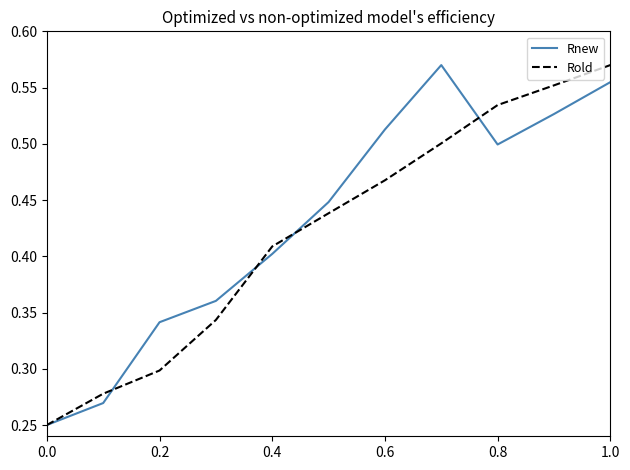

How many lines are shown in the chart?

2